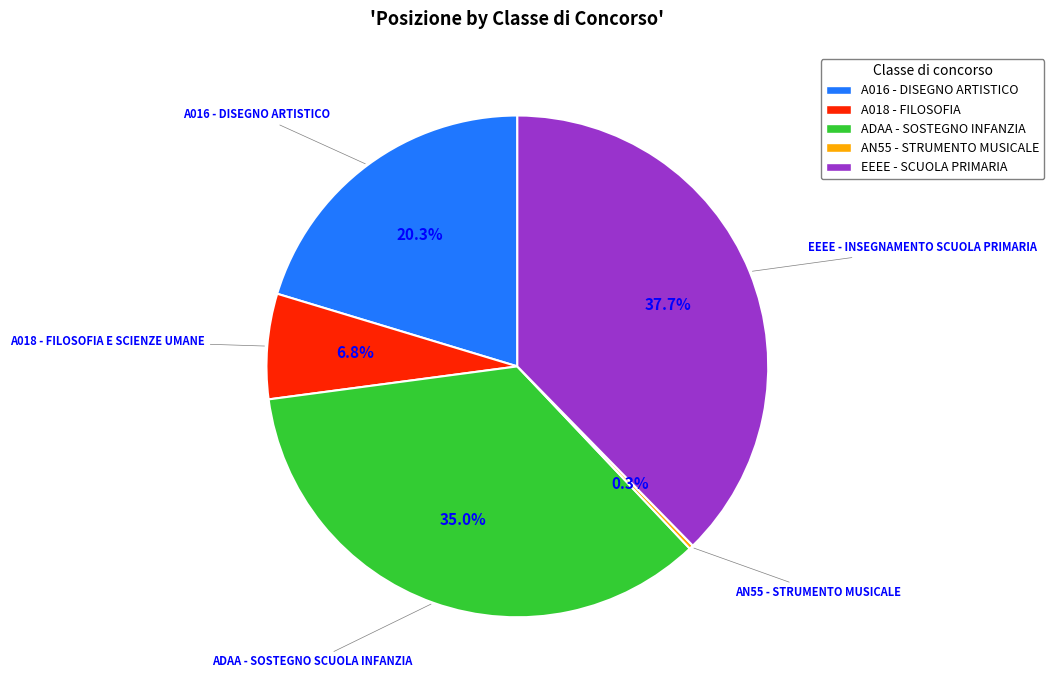

Is there a majority slice in this chart?

No